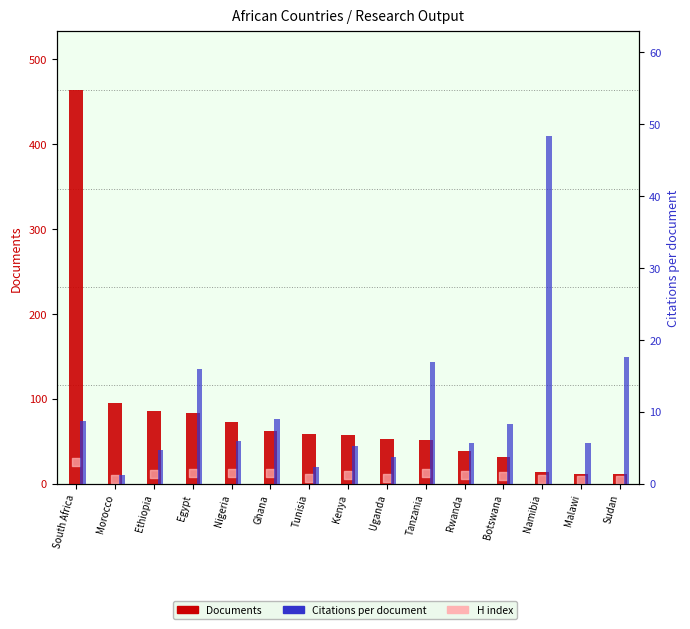

At how many categories does at least one series exceed 100?

1